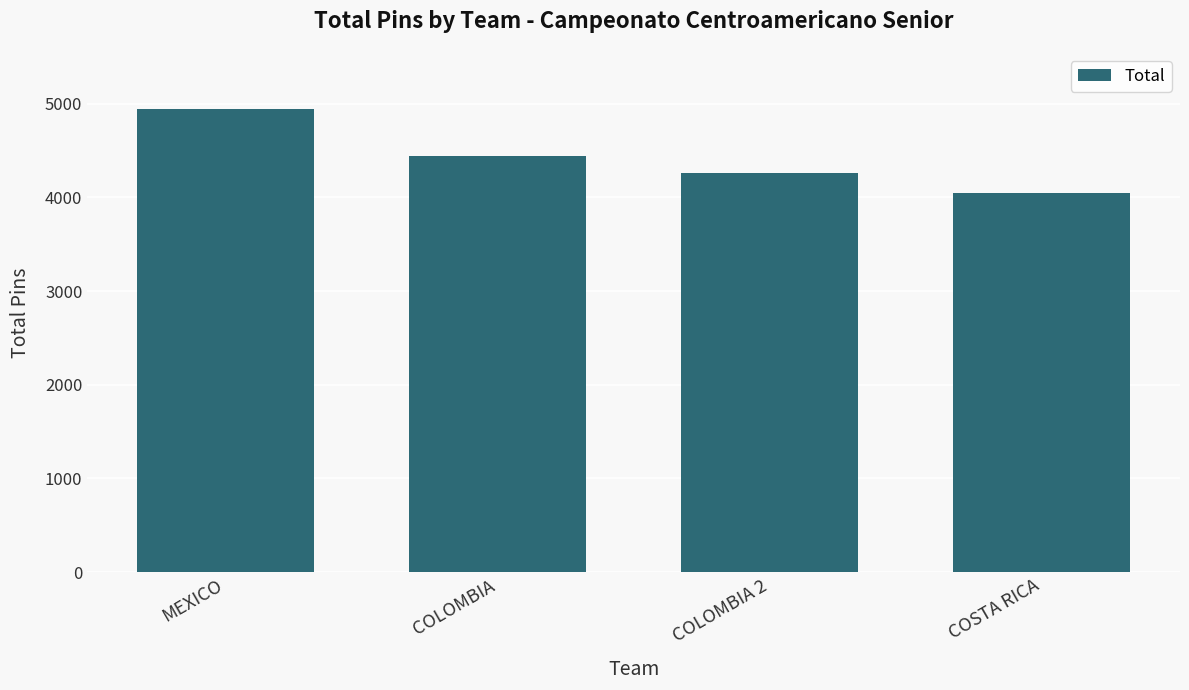

What is the value of the 4th bar from the left?

4043